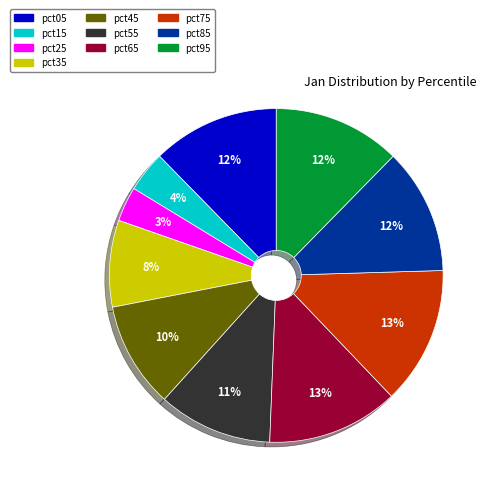

To the nearest percent, what portion does pct85 represent?

12%